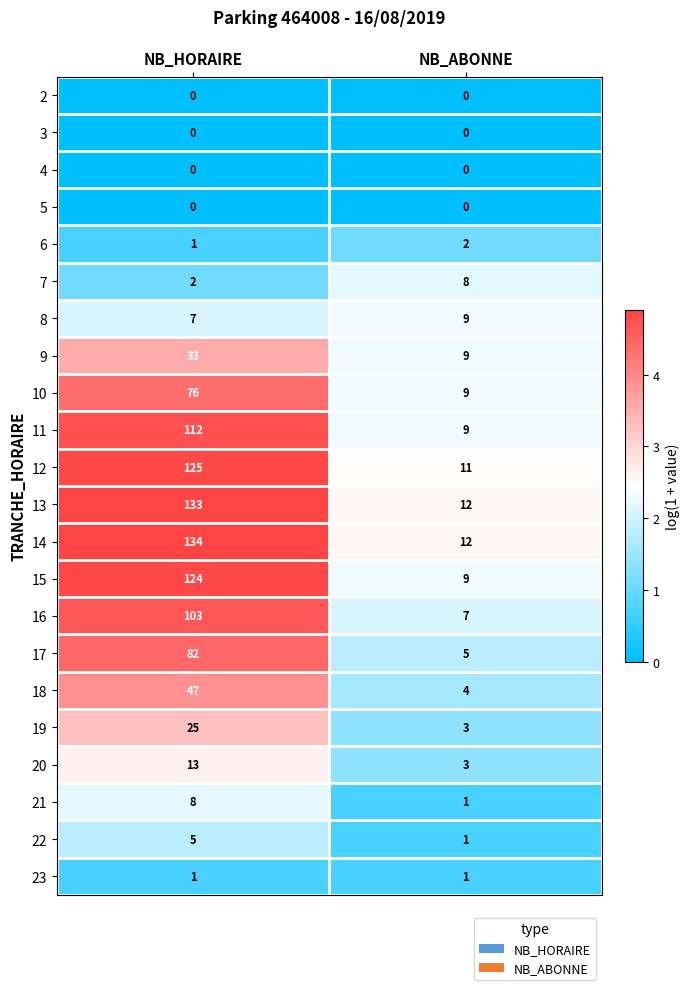

List the labels in order of 7 value, smallest first.

NB_HORAIRE, NB_ABONNE